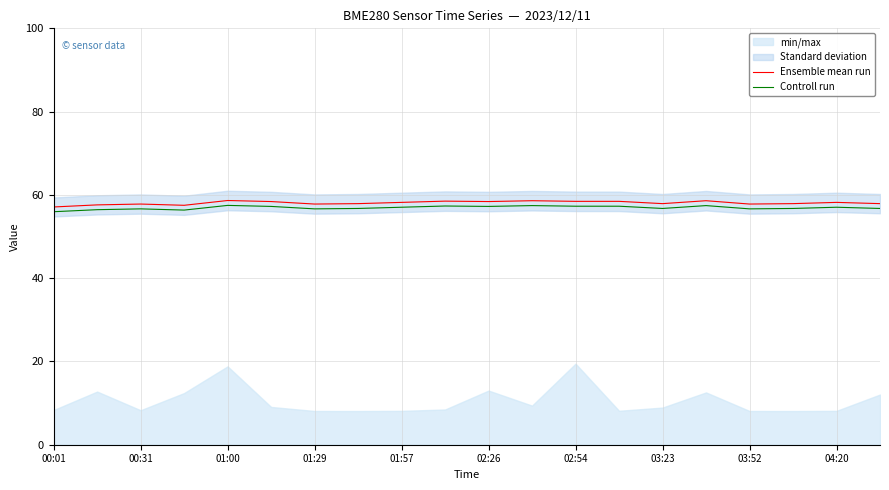

True or false: Ensemble mean run and Controll run intersect in this chart.

False